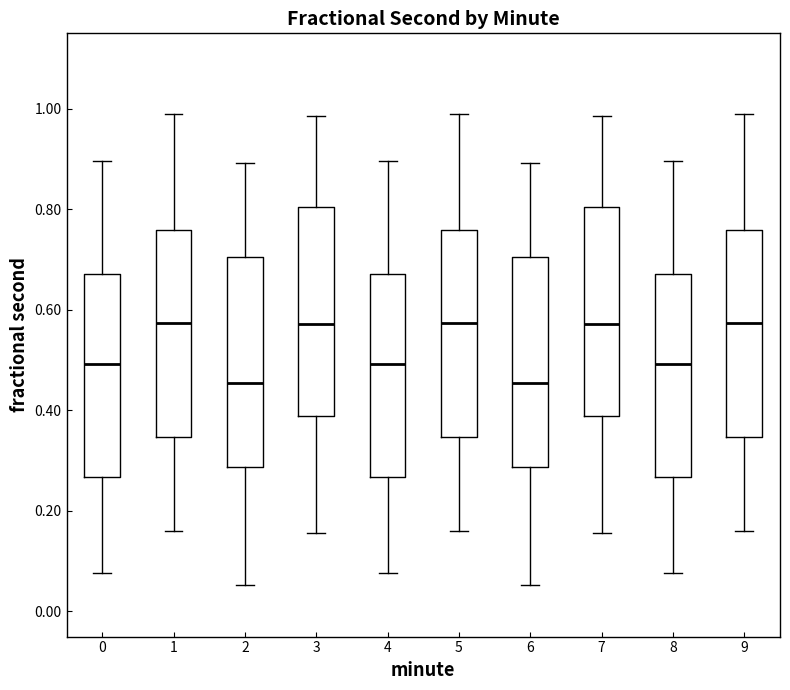

Reading left to right, read every box against the y-axis: the position of its median line, the range the box covers, and the ends of its whiskers. The values are not printed on the chart, so give them approximately, as read against the axis.

0: median 0.50, box 0.26 to 0.68, whiskers 0.08 to 0.90
1: median 0.58, box 0.34 to 0.76, whiskers 0.16 to 0.98
2: median 0.46, box 0.28 to 0.70, whiskers 0.06 to 0.90
3: median 0.58, box 0.38 to 0.80, whiskers 0.16 to 0.98
4: median 0.50, box 0.26 to 0.68, whiskers 0.08 to 0.90
5: median 0.58, box 0.34 to 0.76, whiskers 0.16 to 0.98
6: median 0.46, box 0.28 to 0.70, whiskers 0.06 to 0.90
7: median 0.58, box 0.38 to 0.80, whiskers 0.16 to 0.98
8: median 0.50, box 0.26 to 0.68, whiskers 0.08 to 0.90
9: median 0.58, box 0.34 to 0.76, whiskers 0.16 to 0.98